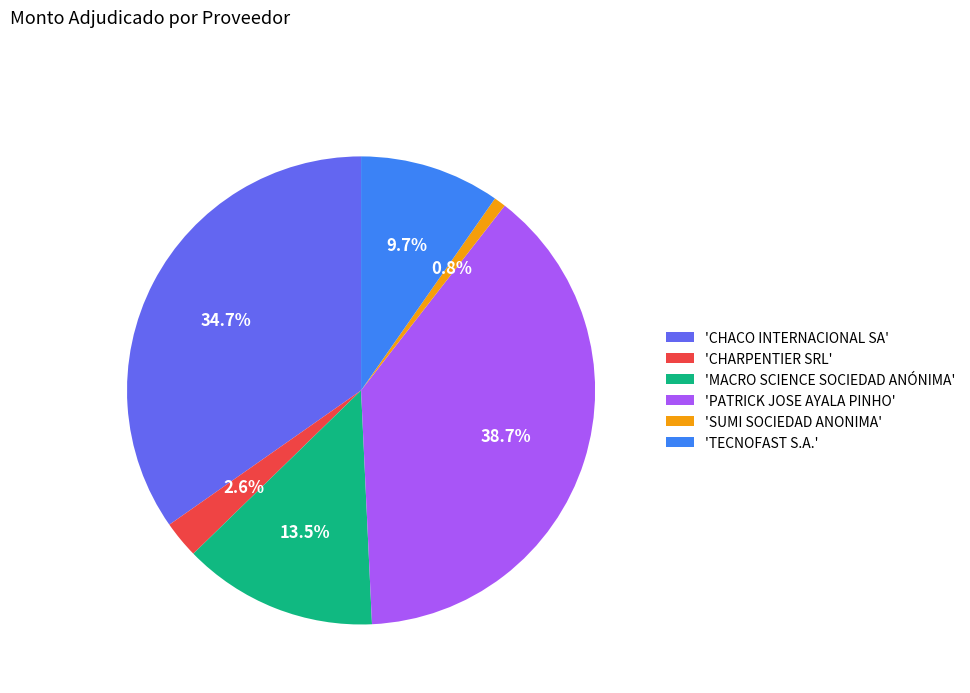

What portion of the pie excludes 'MACRO SCIENCE SOCIEDAD ANÓNIMA'?

86.5%